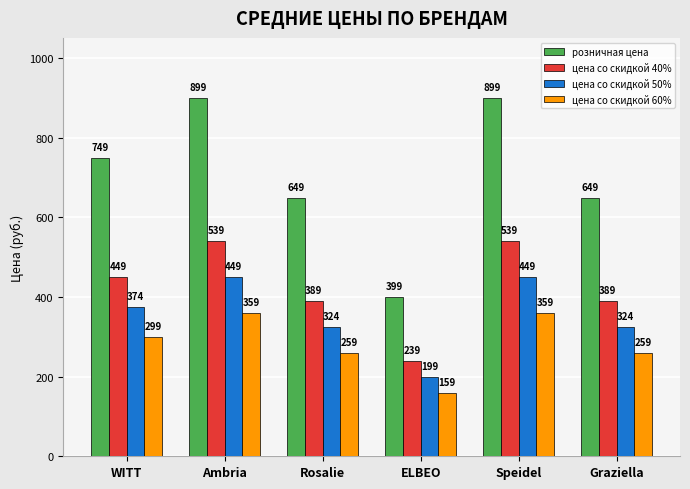

What is the difference between the highest and lowest values at Rosalie?

389.4